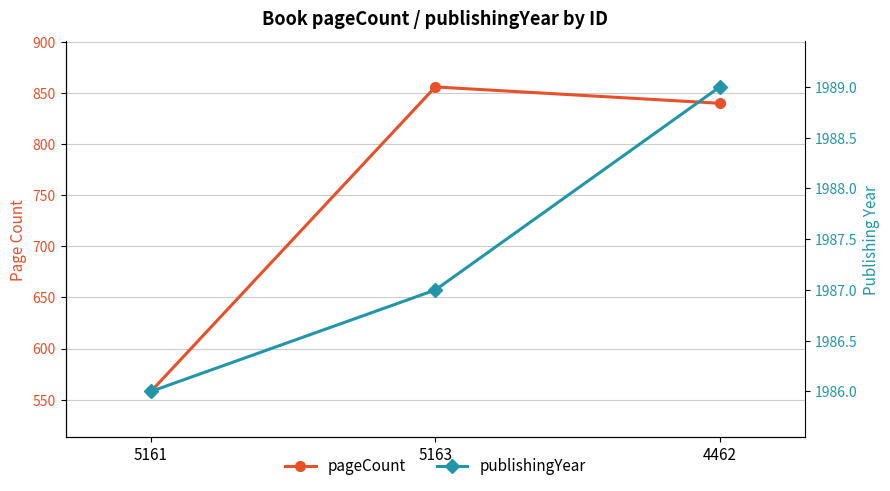

Which category has the lowest value across all series?

5161